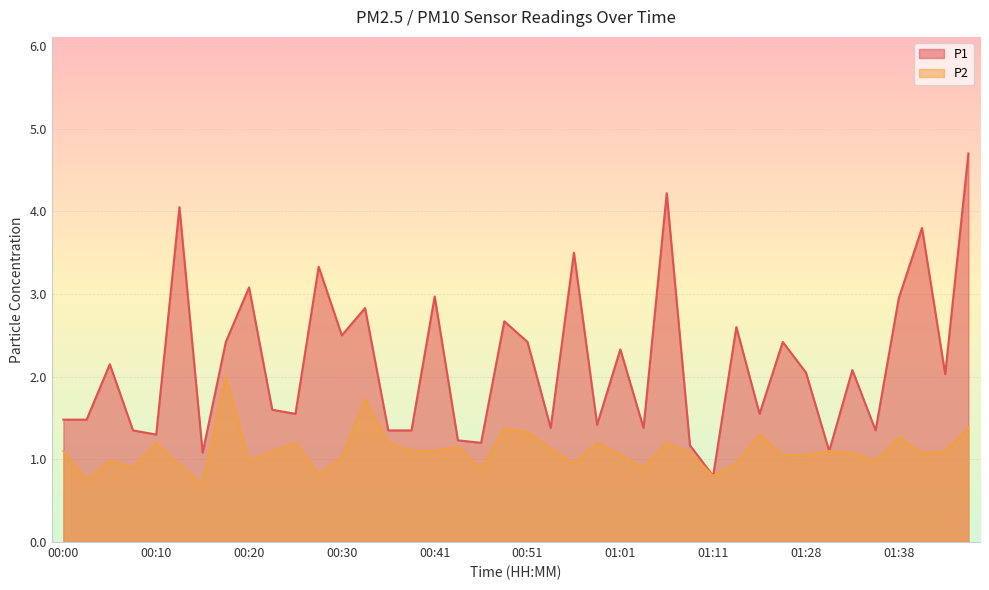

Reading left to right, extract all data points from this chart.

P1: 00:00=1.5	00:02=1.5	00:05=2.1	00:07=1.4	00:10=1.3	00:12=4.0	00:15=1.1	00:18=2.4	00:20=3.1	00:23=1.6	00:25=1.6	00:28=3.3	00:30=2.5	00:33=2.8	00:36=1.4	00:38=1.4	00:41=3.0	00:43=1.2	00:46=1.2	00:48=2.7	00:51=2.4	00:53=1.4	00:56=3.5	00:58=1.4	01:01=2.3	01:03=1.4	01:06=4.2	01:09=1.2	01:11=0.8	01:14=2.6	01:22=1.6	01:26=2.4	01:28=2.0	01:31=1.1	01:33=2.1	01:36=1.4	01:38=3.0	01:41=3.8	01:46=2.0	01:49=4.7
P2: 00:00=1.1	00:02=0.8	00:05=1.0	00:07=0.9	00:10=1.2	00:12=0.9	00:15=0.7	00:18=2.0	00:20=1.0	00:23=1.1	00:25=1.2	00:28=0.8	00:30=1.0	00:33=1.7	00:36=1.2	00:38=1.1	00:41=1.1	00:43=1.1	00:46=0.9	00:48=1.4	00:51=1.3	00:53=1.1	00:56=0.9	00:58=1.2	01:01=1.1	01:03=0.9	01:06=1.2	01:09=1.1	01:11=0.8	01:14=0.9	01:22=1.3	01:26=1.1	01:28=1.1	01:31=1.1	01:33=1.1	01:36=1.0	01:38=1.3	01:41=1.1	01:46=1.1	01:49=1.4